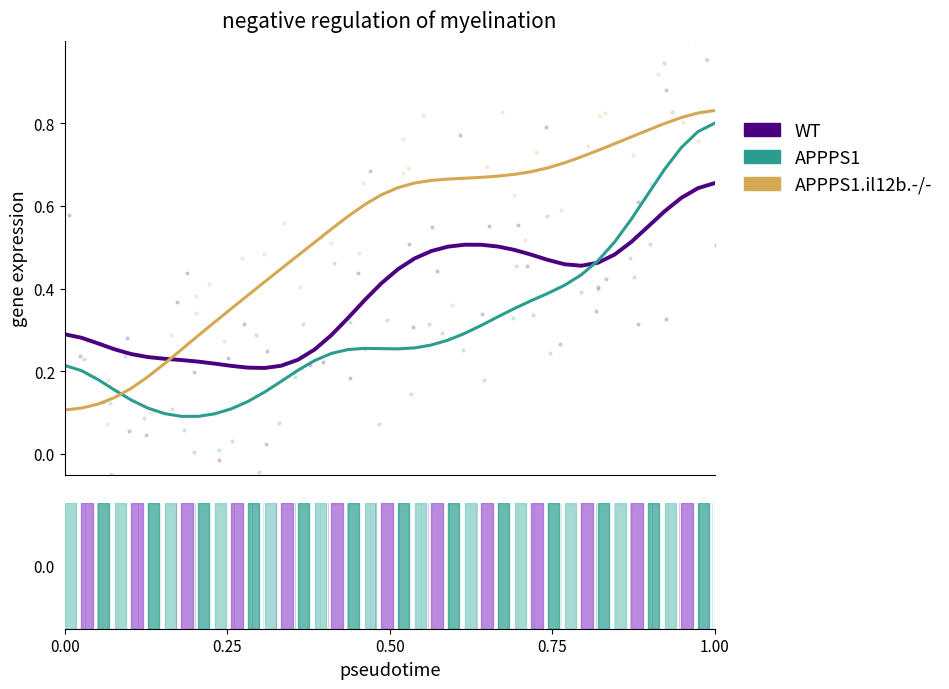

Which series has the largest total across all categories?

APPPS1.il12b.-/-